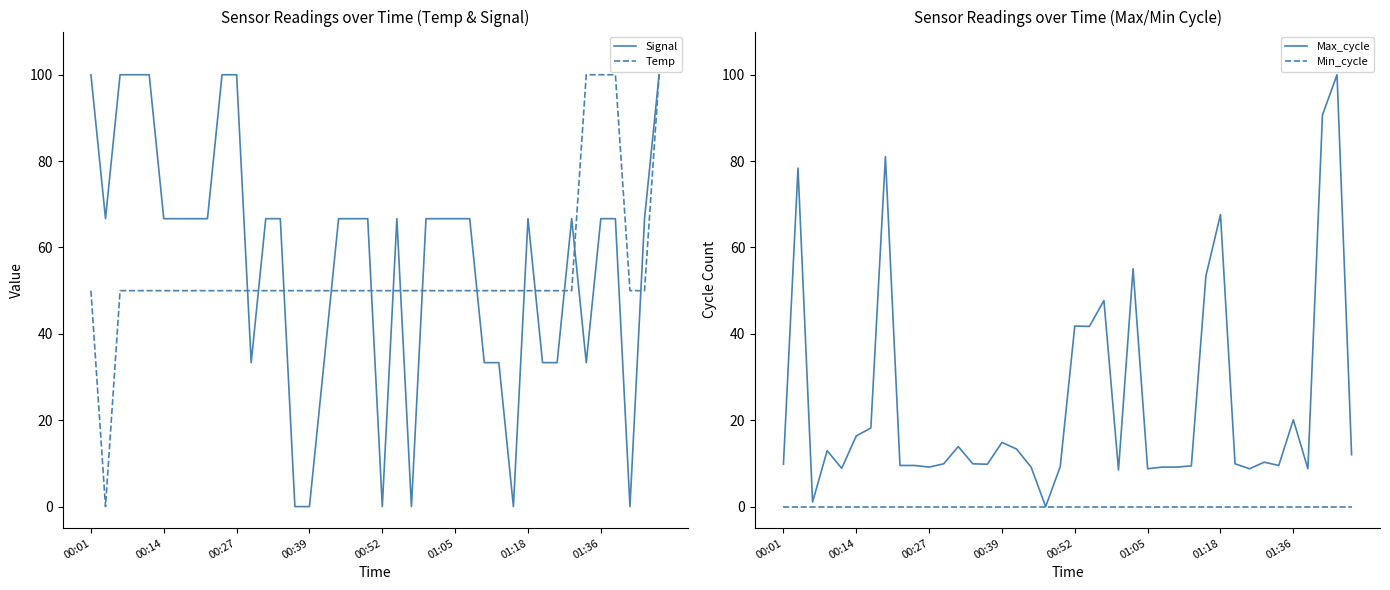

What is the average value of the Signal series?

56.7